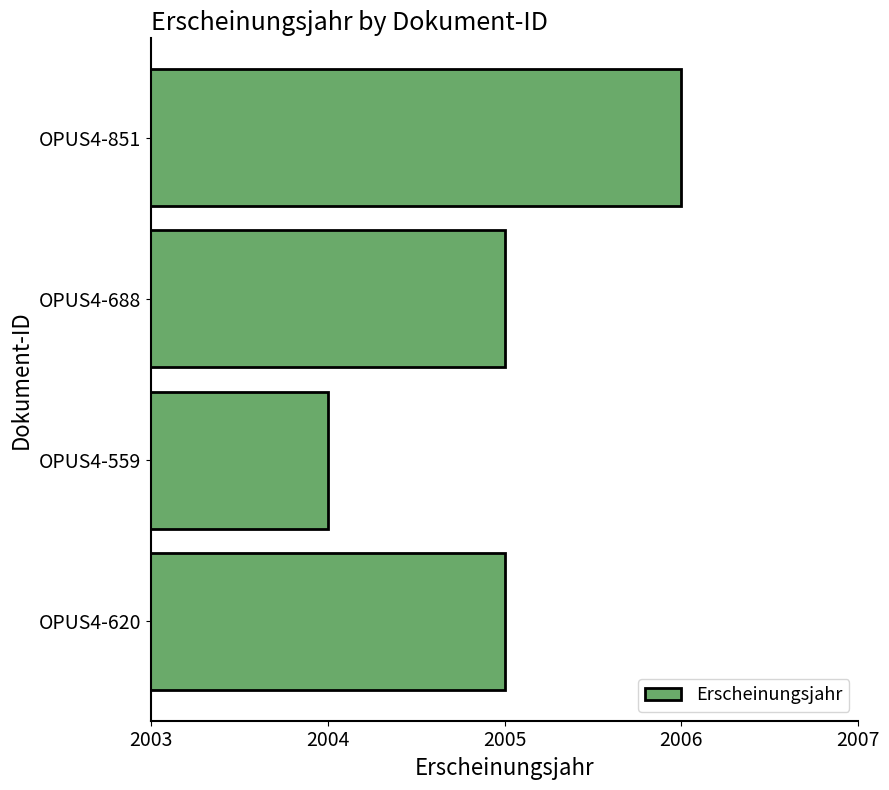

How many bars are there in total?

4